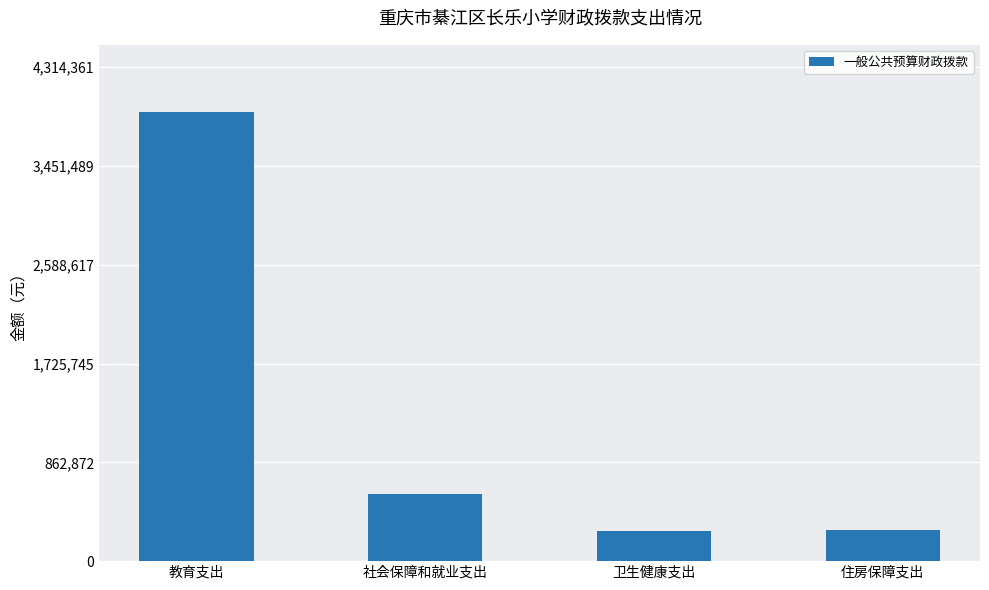

At which label is the value closest to 2092606?

社会保障和就业支出